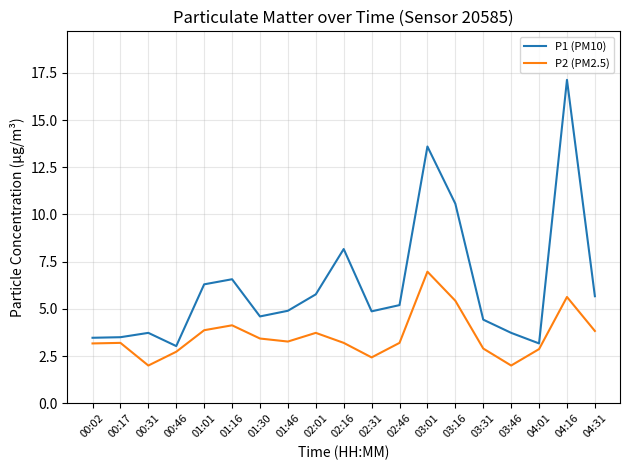

The P2 (PM2.5) series shows 4.9 at 01:46. True or false?

False